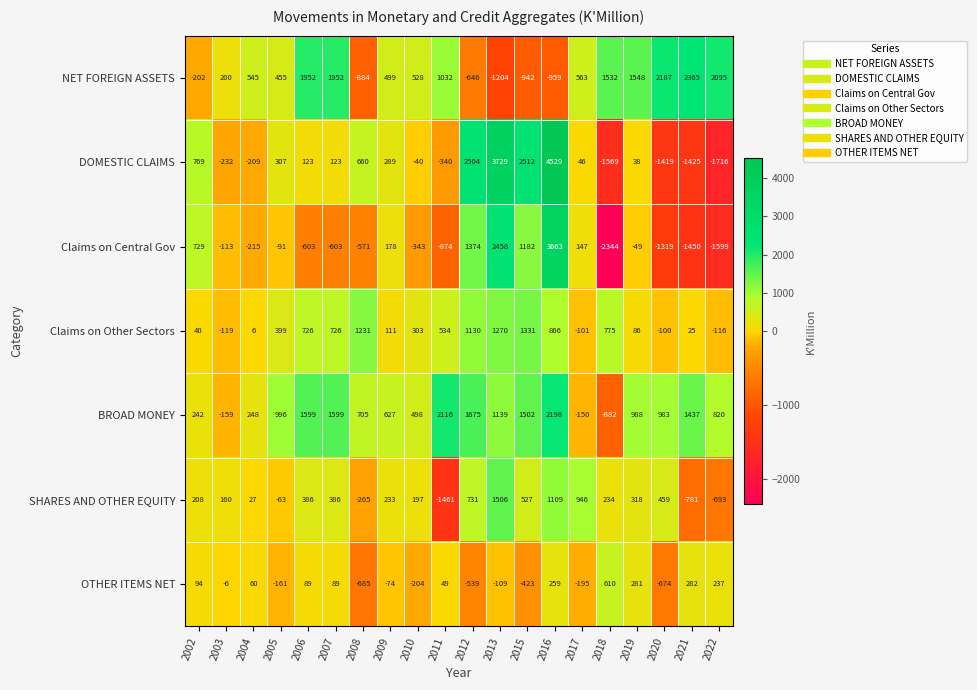

What is the total value across all series at 2015?

5689